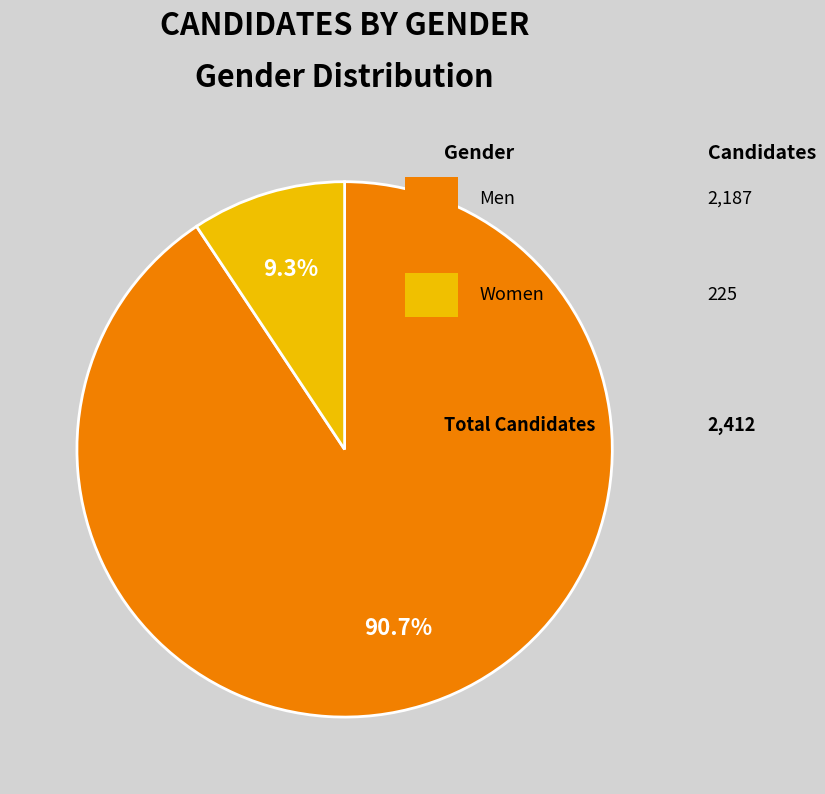

Does any single category account for the majority?

Yes